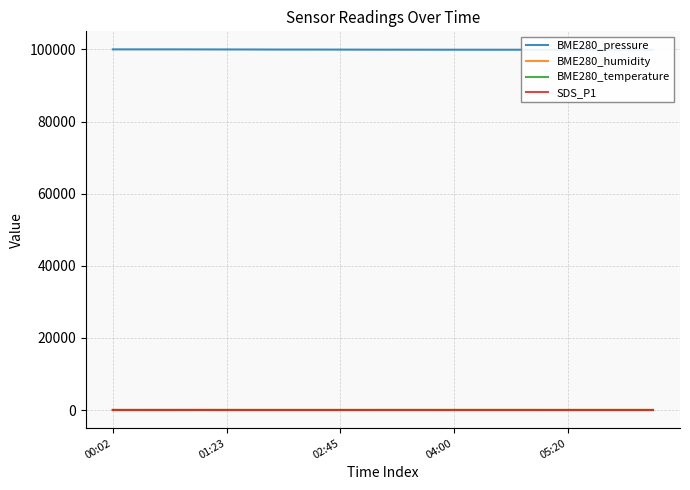

Which series has the widest spread of values?

BME280_pressure